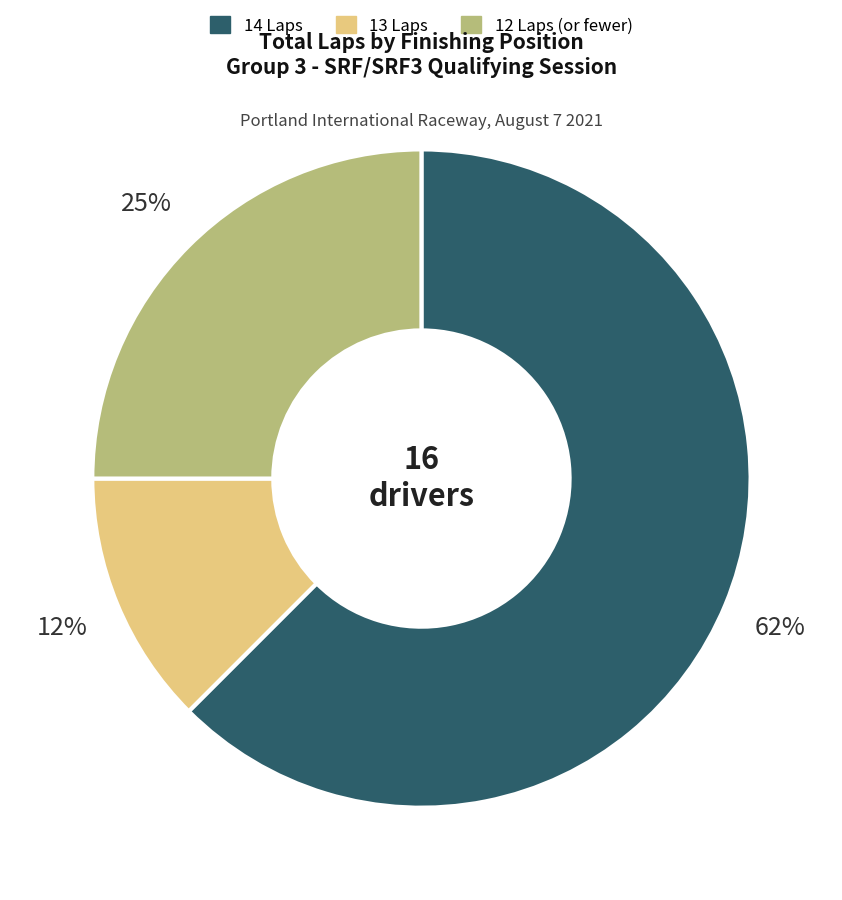

To the nearest percent, what percentage of the pie is 12 Laps (or fewer)?

25%